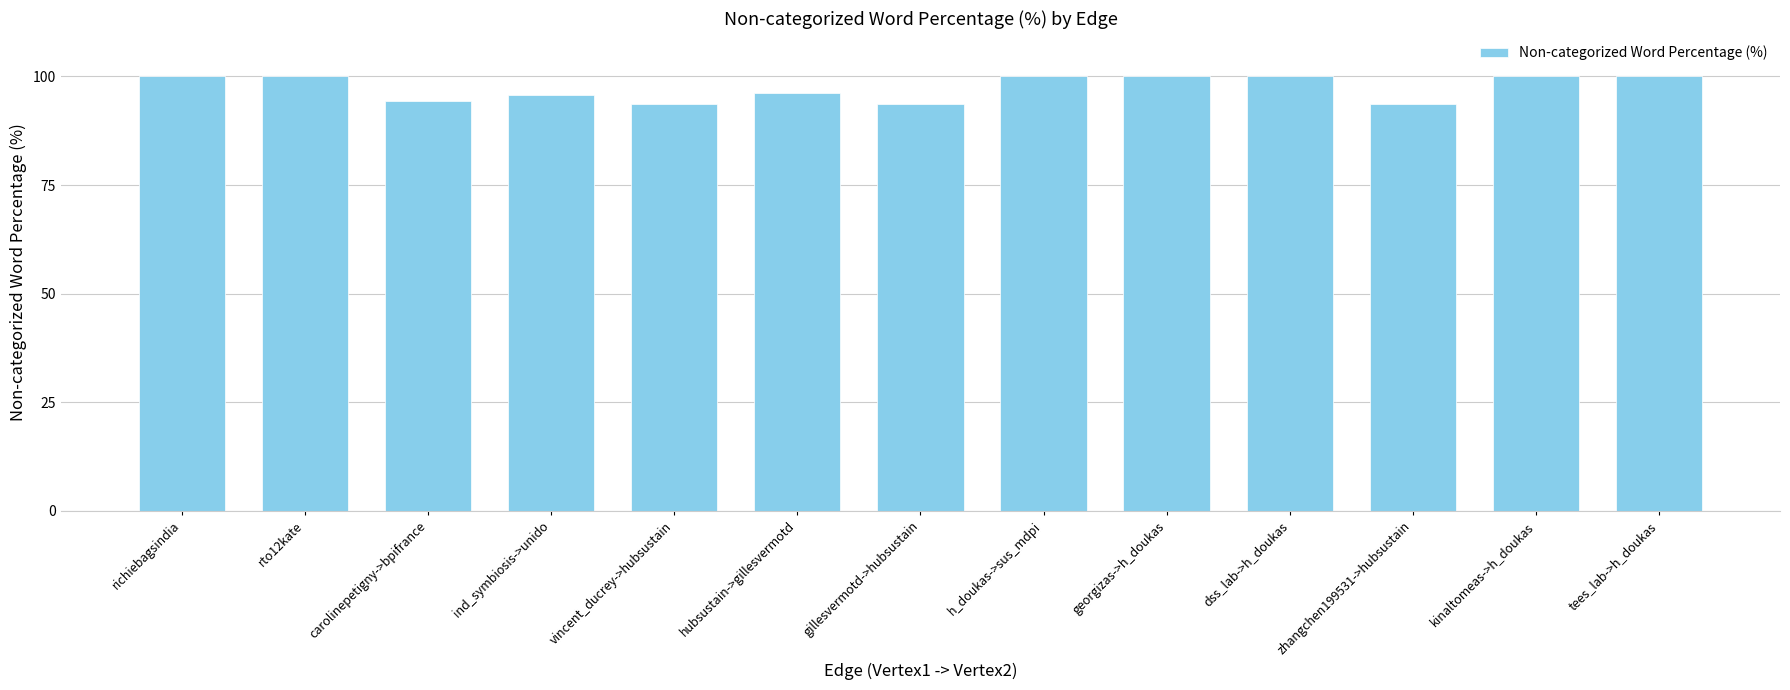

Which has a higher value, georgizas->h_doukas or vincent_ducrey->hubsustain?

georgizas->h_doukas